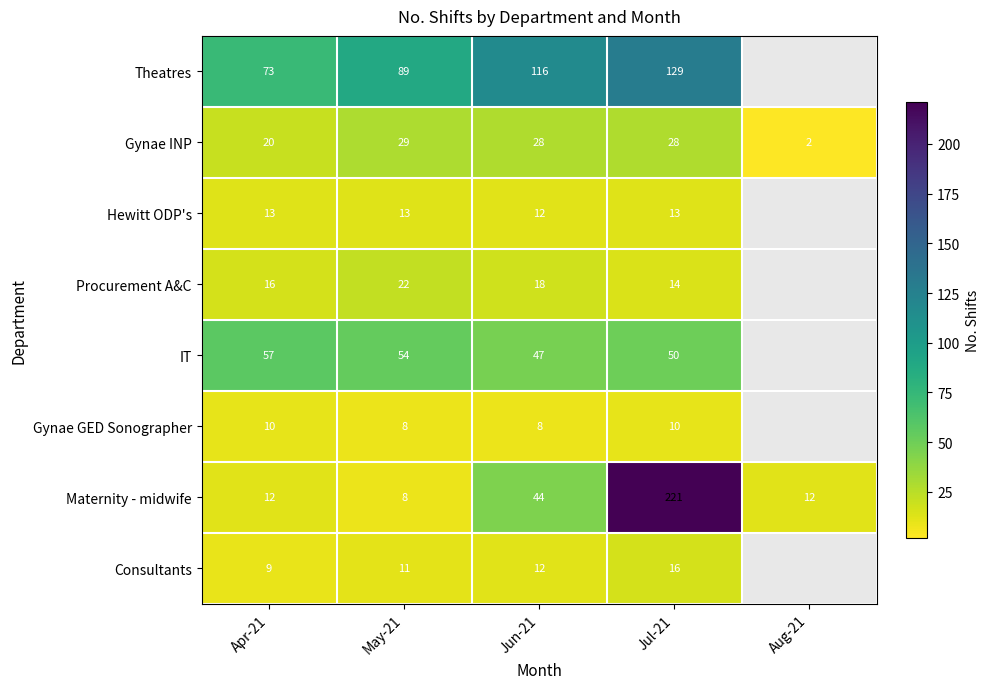

At Apr-21, list the series in order from largest to smallest.

Theatres, IT, Gynae INP, Procurement A&C, Hewitt ODP's, Maternity - midwife, Gynae GED Sonographer, Consultants